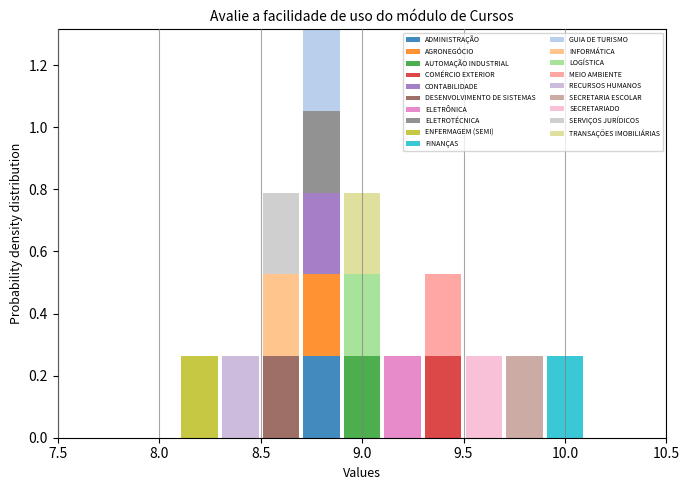

Which range on the x-axis has the tallest stacked bar (by total height)?

8.7 to 8.9